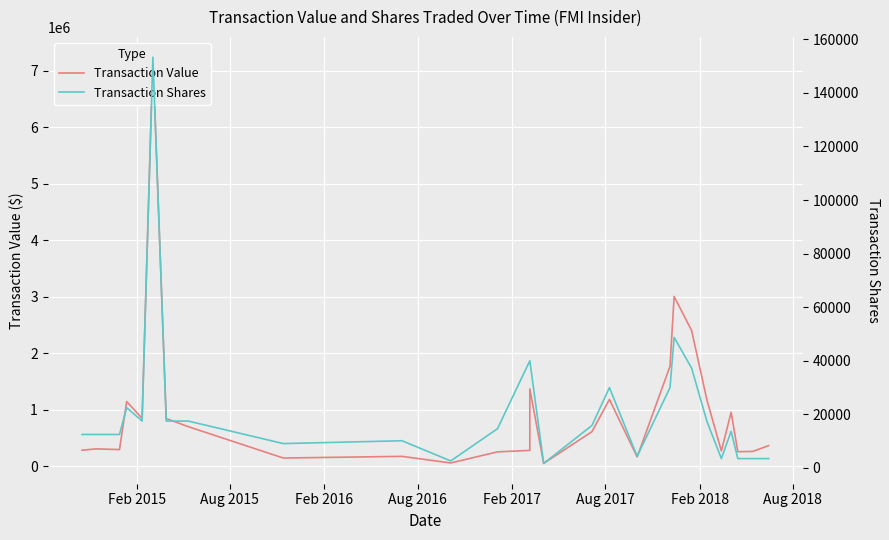

What position from the left is Aug 2018?

8